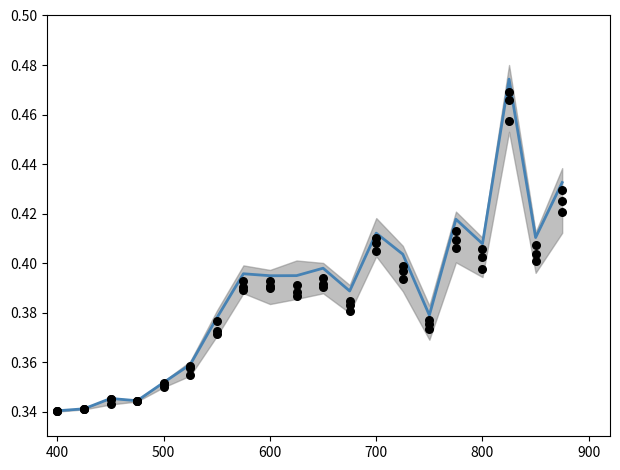

At how many categories does at least one series exceed 0?

20